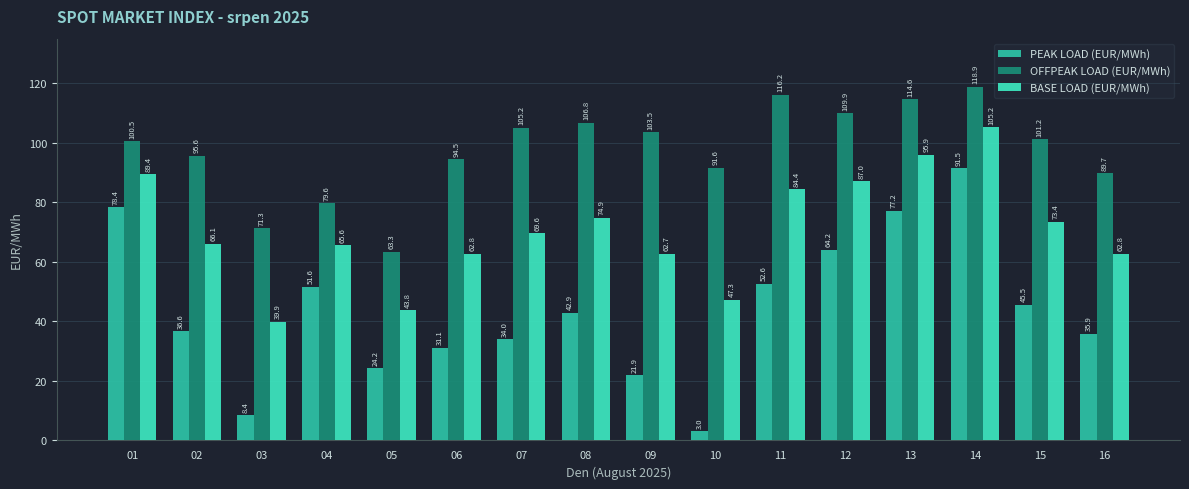

What is the value of the BASE LOAD (EUR/MWh) bar at the 13th from the left?

95.9